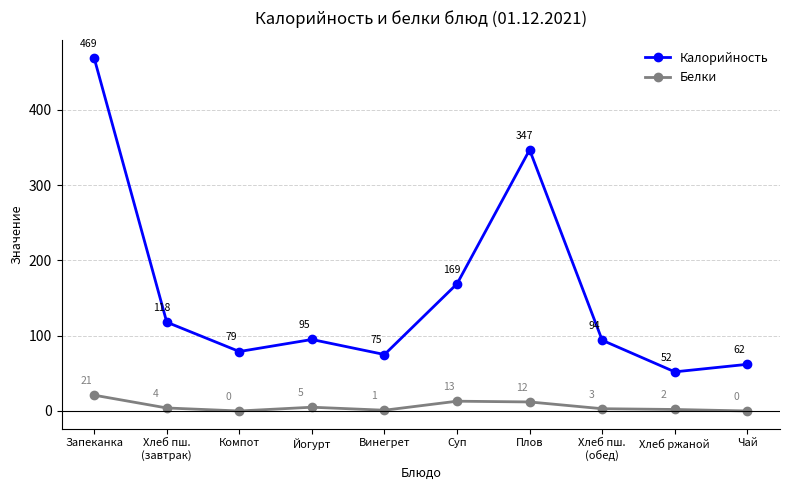

What is the label of the 9th point from the left?

Хлеб ржаной